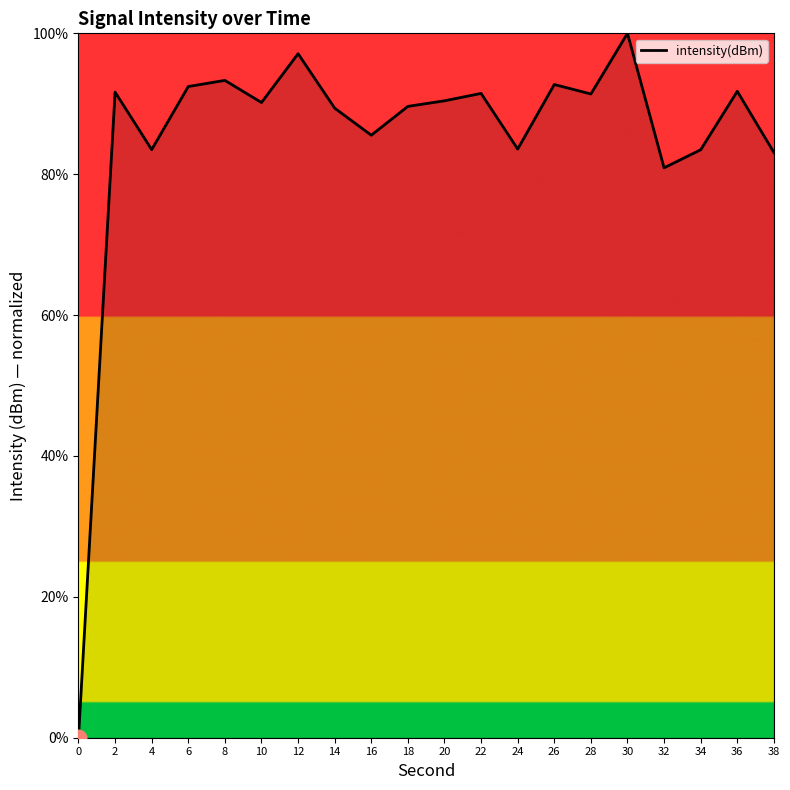

What is the difference between the values at 34 and 36?

8.3